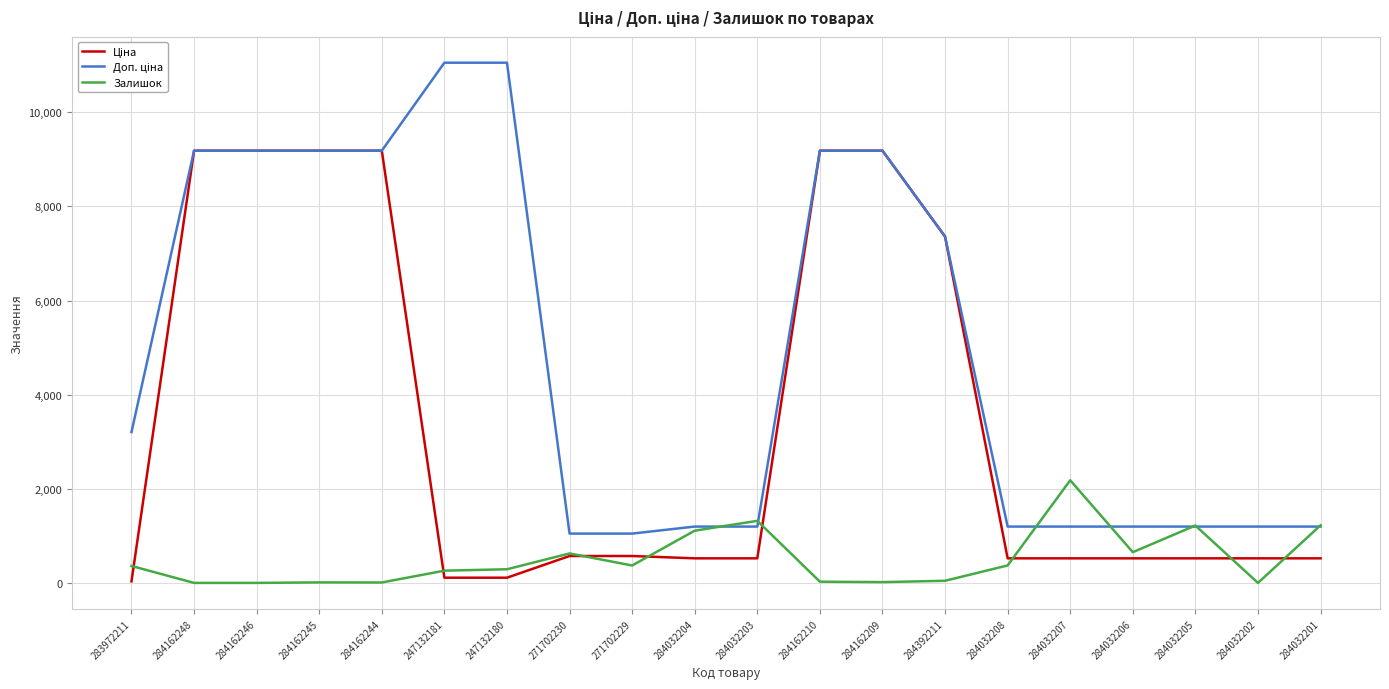

What is the total value across all series at 284162248?

18370.3